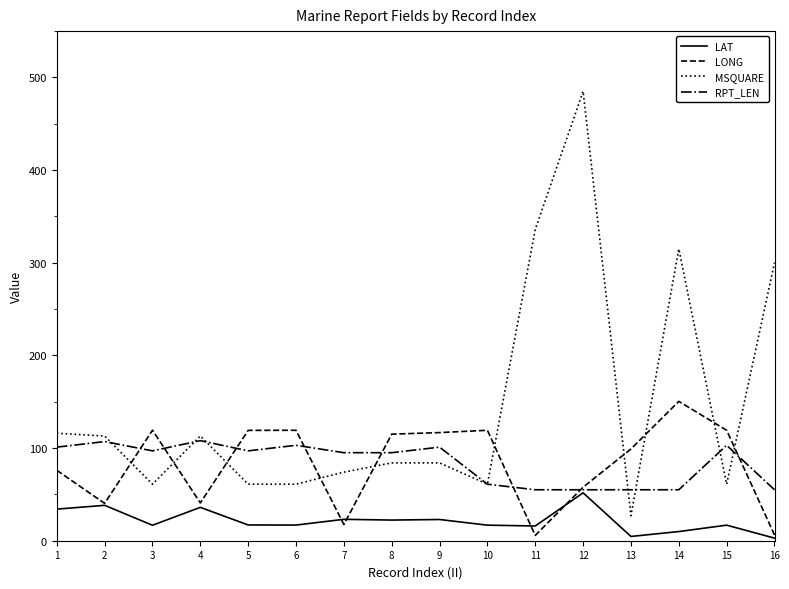

Which category has the highest value in the LAT series?

12